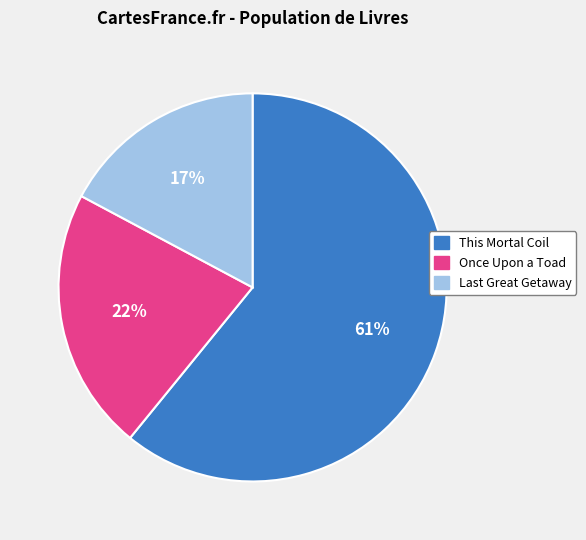

What is the largest slice in the pie chart?

This Mortal Coil